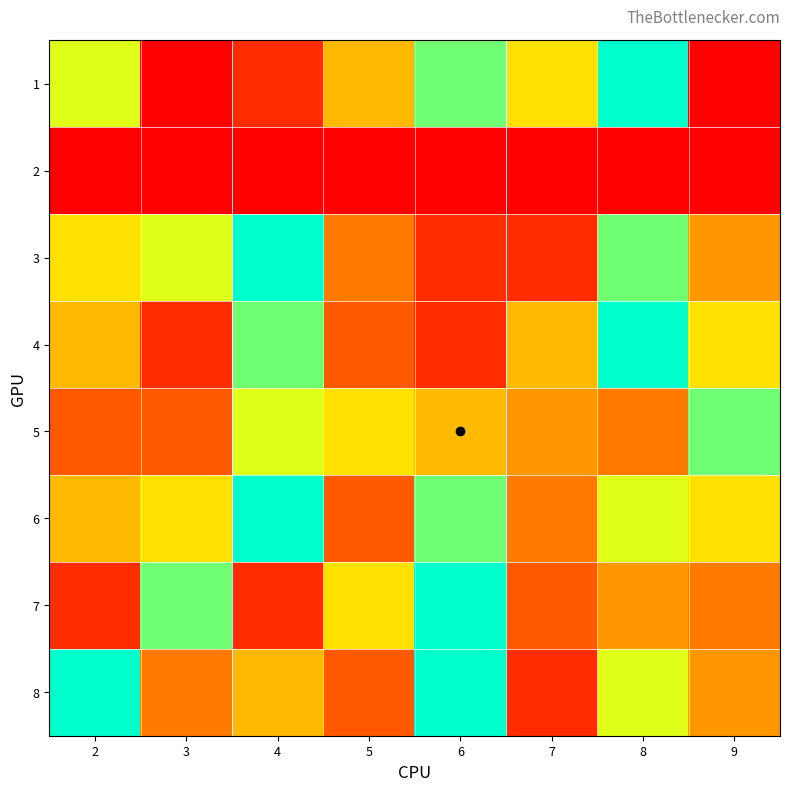

What is the spread (max minus min) of values at 3?

8